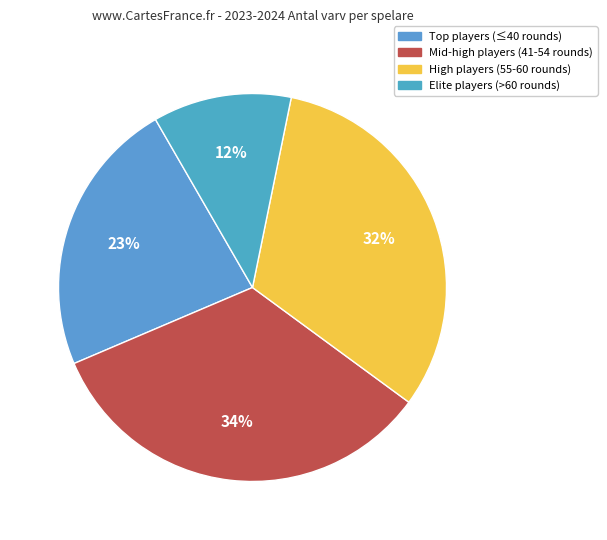

To the nearest percent, what is the average slice percentage?

25%